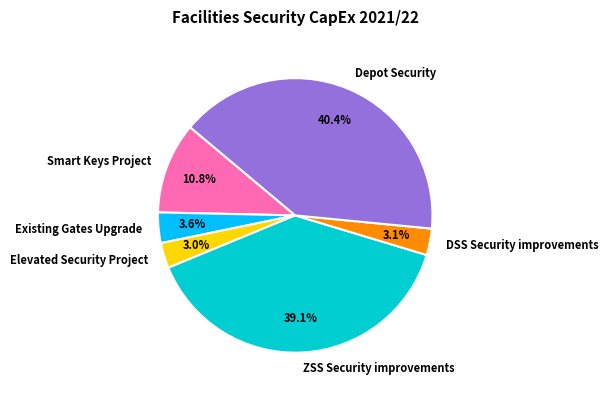

To the nearest percent, what is the difference between the largest and smallest slice percentages?

37%